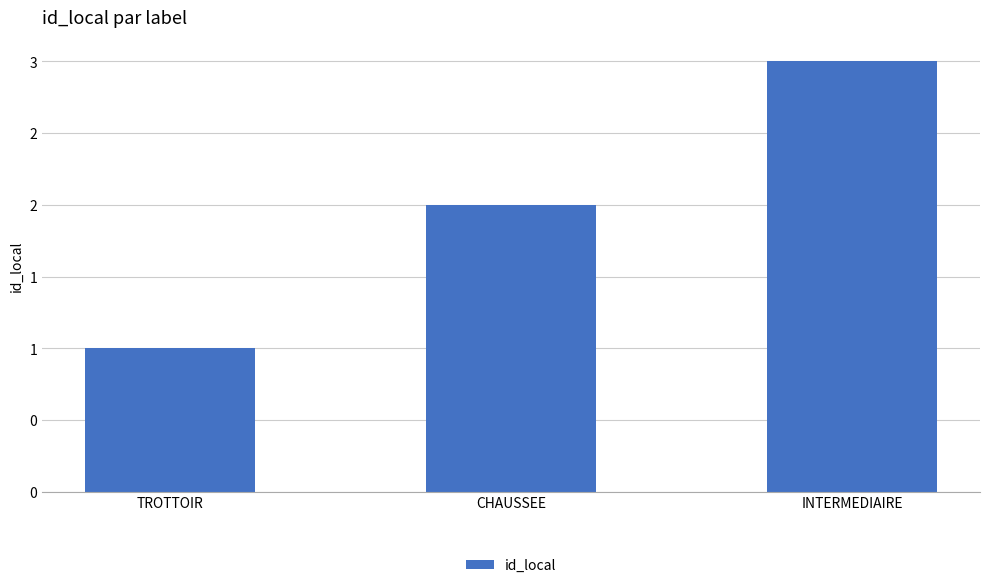

Does the chart contain any negative values?

No